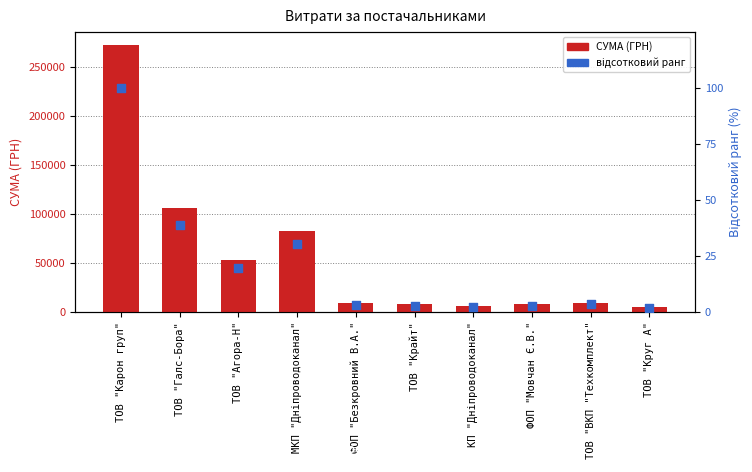

At which category is the sum across all series the highest?

ТОВ "Карон груп"